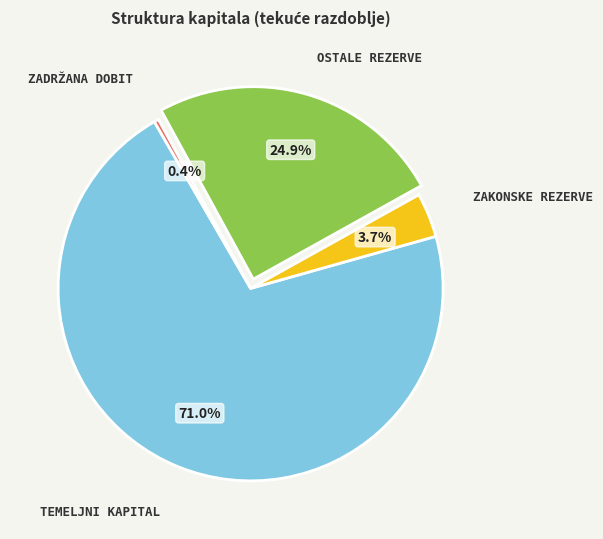

Is there a majority slice in this chart?

Yes